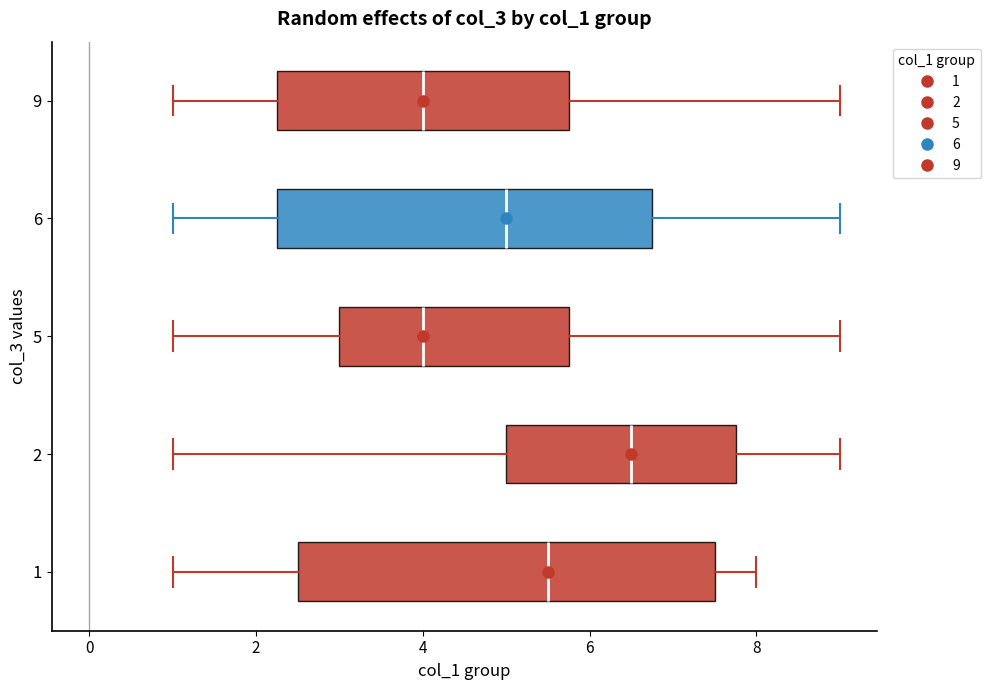

Reading bottom to top, read every box against the x-axis: the position of its median line, the range the box covers, and the ends of its whiskers. The values are not printed on the chart, so give them approximately, as read against the axis.

1: median 5.6, box 2.6 to 7.6, whiskers 1.0 to 8.0
2: median 6.6, box 5.0 to 7.8, whiskers 1.0 to 9.0
5: median 4.0, box 3.0 to 5.8, whiskers 1.0 to 9.0
6: median 5.0, box 2.2 to 6.8, whiskers 1.0 to 9.0
9: median 4.0, box 2.2 to 5.8, whiskers 1.0 to 9.0